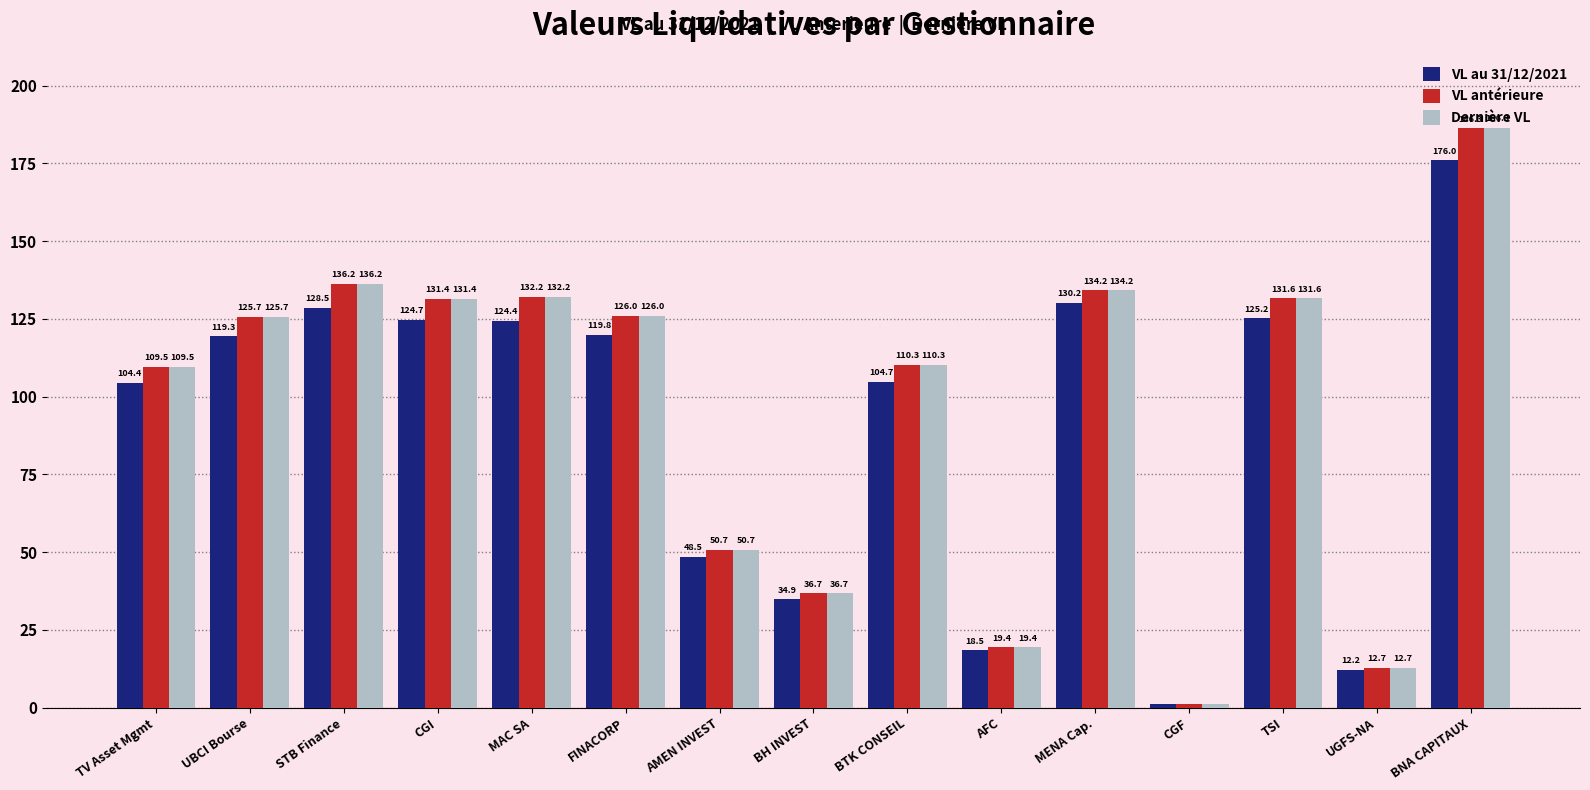

Is it true that Dernière VL equals 13.9 at BH INVEST?

False